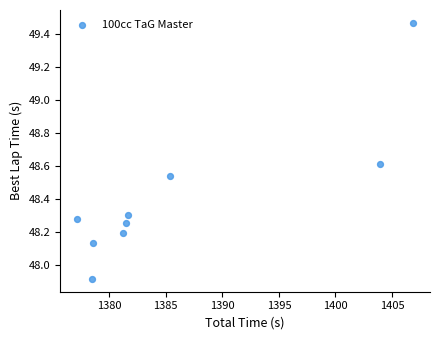

What is the average Y value?

48.4